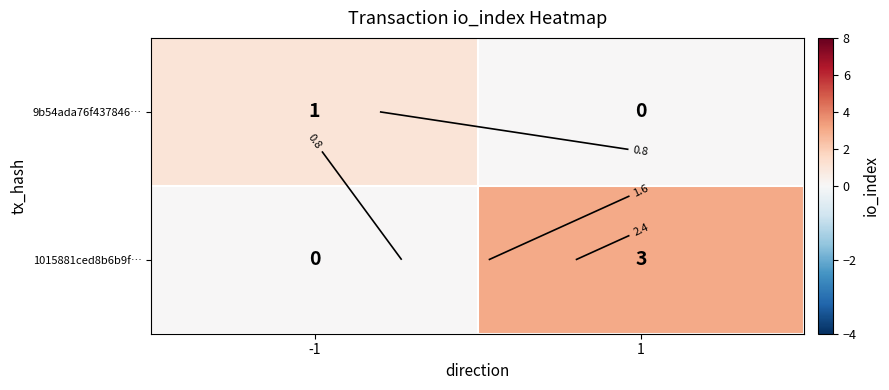

Which series has the widest spread of values?

1015881ced8b6b9f…